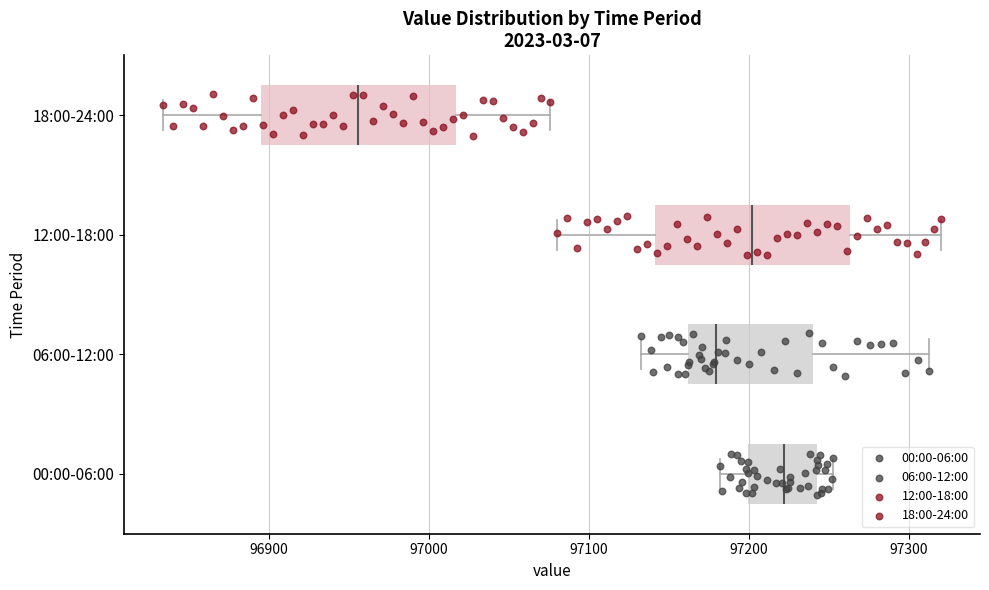

Which box has the furthest to the left median line?

18:00-24:00